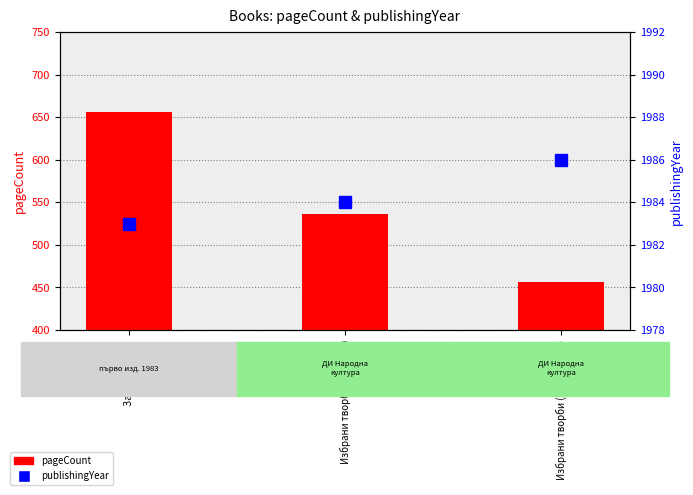

What position from the right is Заветни лири?

3